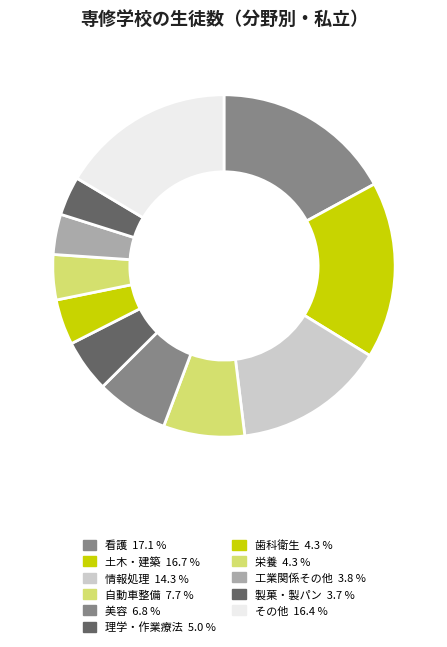

How many segments does this pie chart have?

11